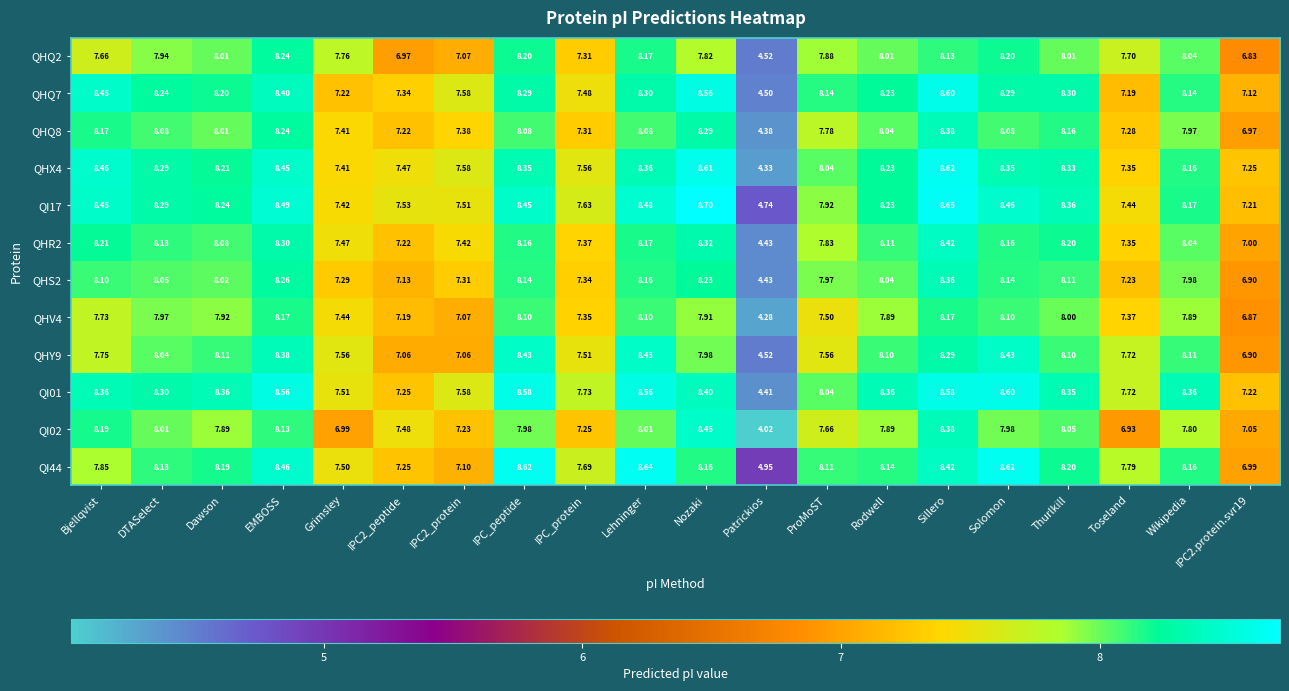

Is the value of QI01 at IPC2_protein greater than the value of QHS2 at Grimsley?

Yes